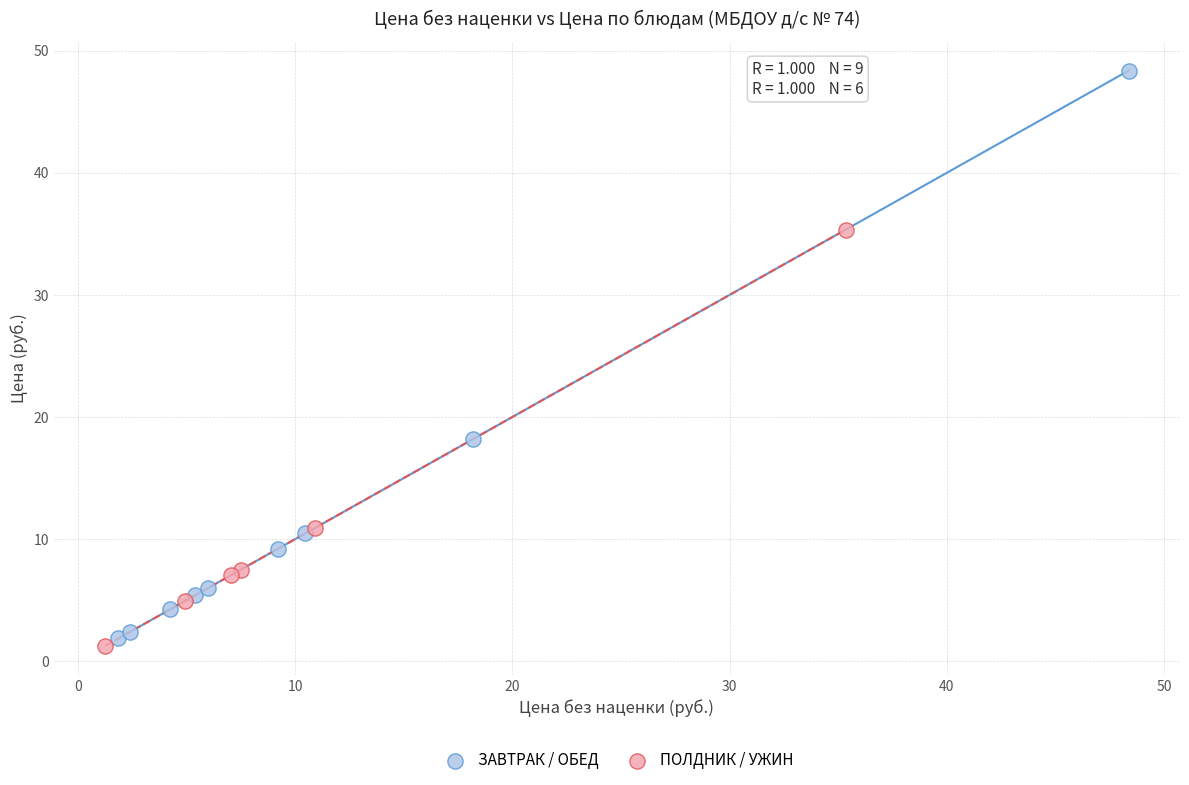

Which series has the widest spread of Y values?

ЗАВТРАК / ОБЕД